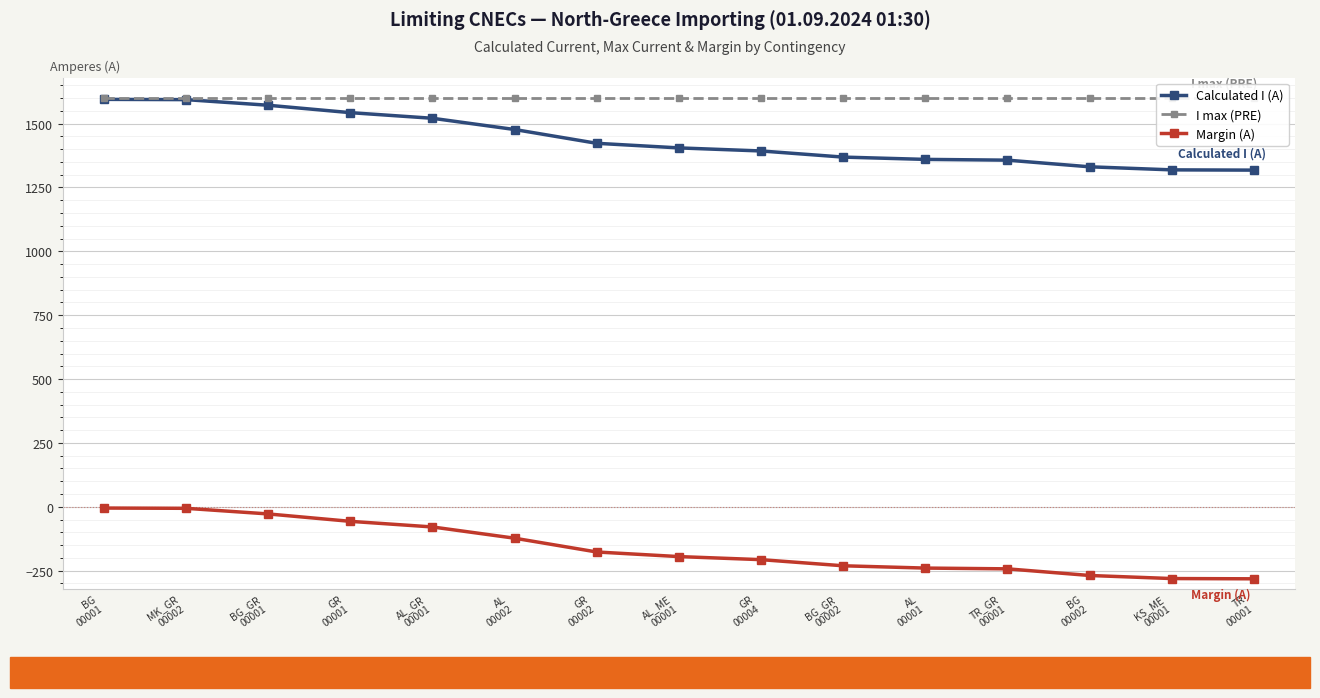

How many data points in Calculated I (A) are less than 1405?

7